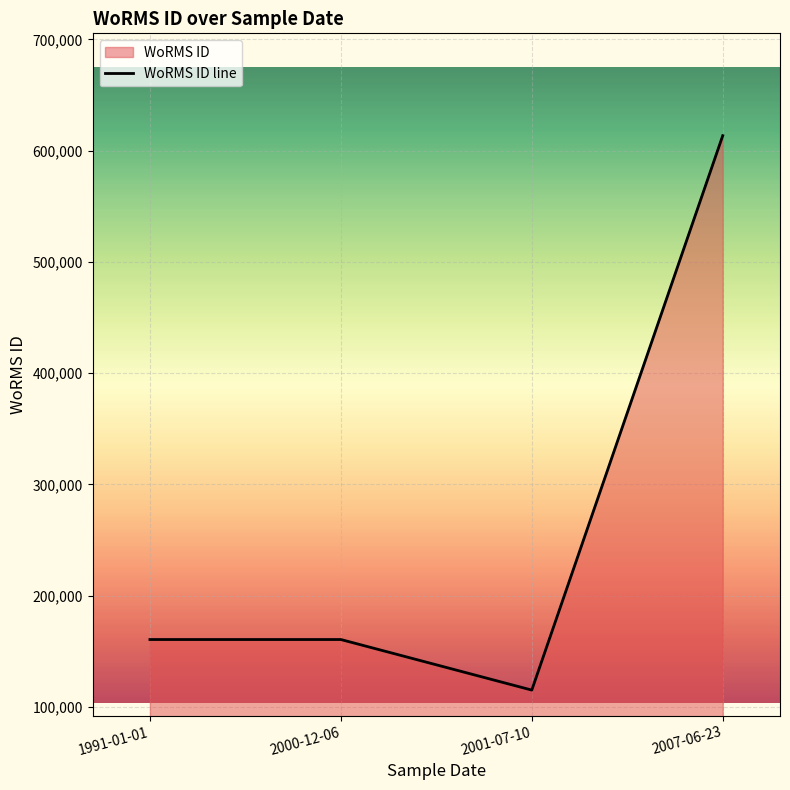

What is the label of the 1st point from the right?

2007-06-23